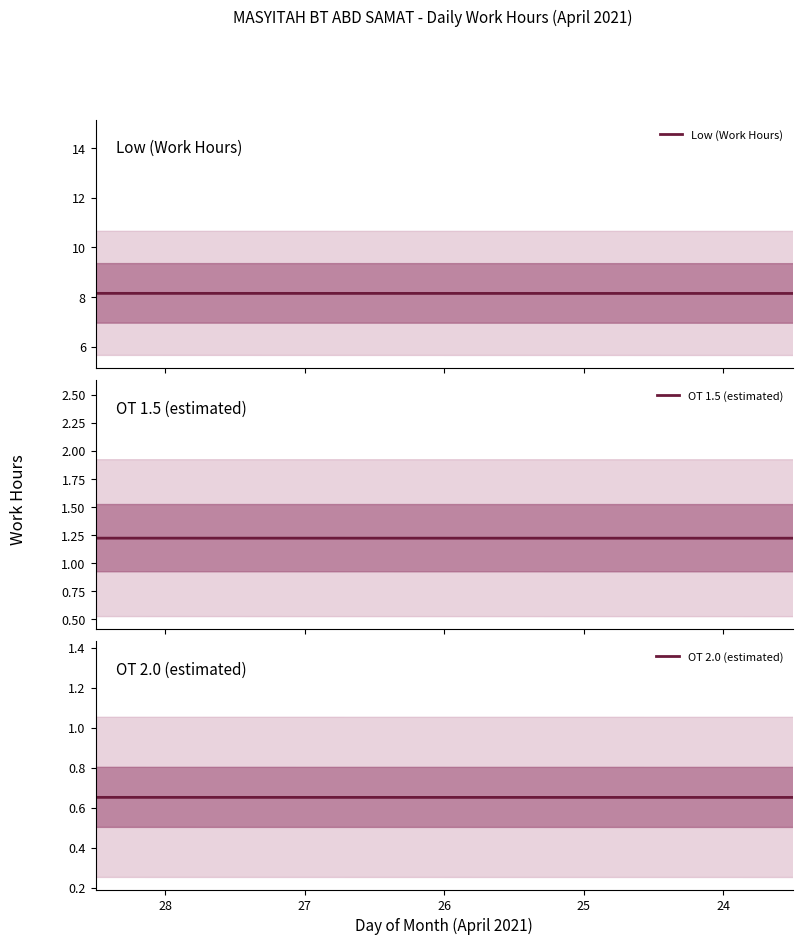

True or false: OT 2.0 (estimated) has a value of 0.2 at 28.

False